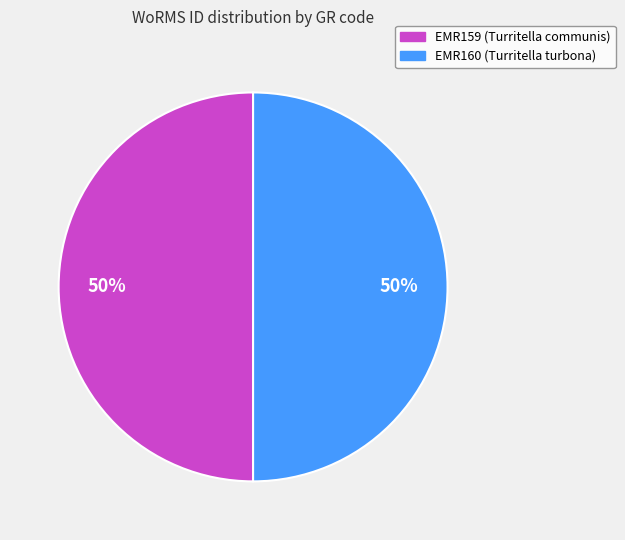

What is the ratio of the value at EMR159 (Turritella communis) to the value at EMR160 (Turritella turbona)?

1.0